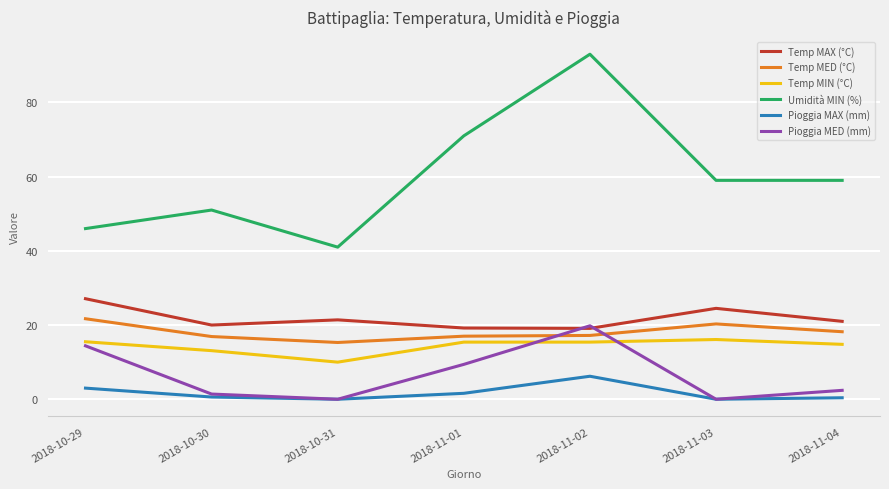

At which category does the chart reach its peak across all series?

2018-11-02